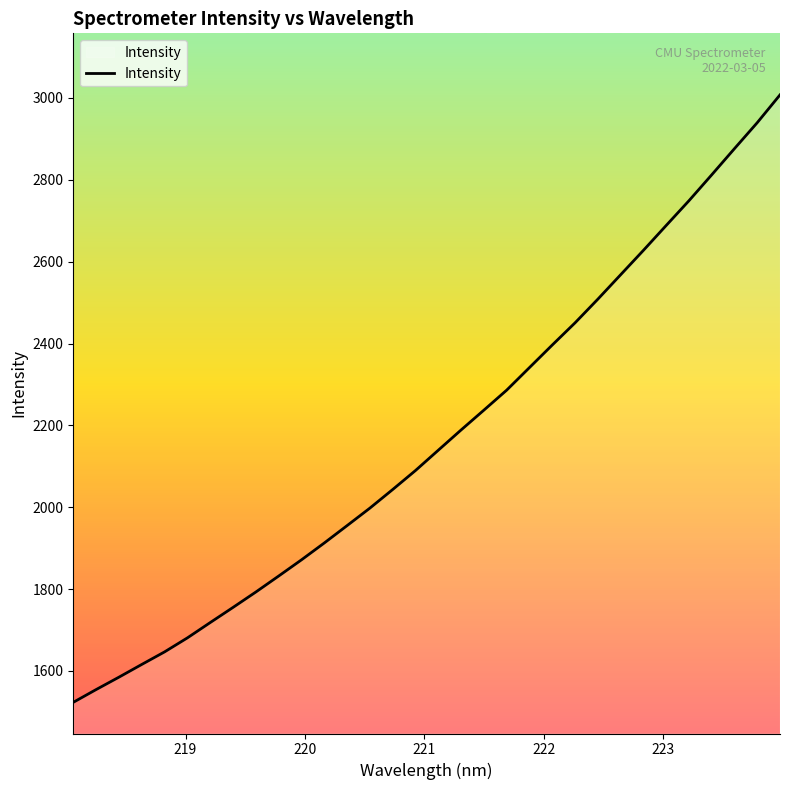

What is the smallest value displayed?

1523.2